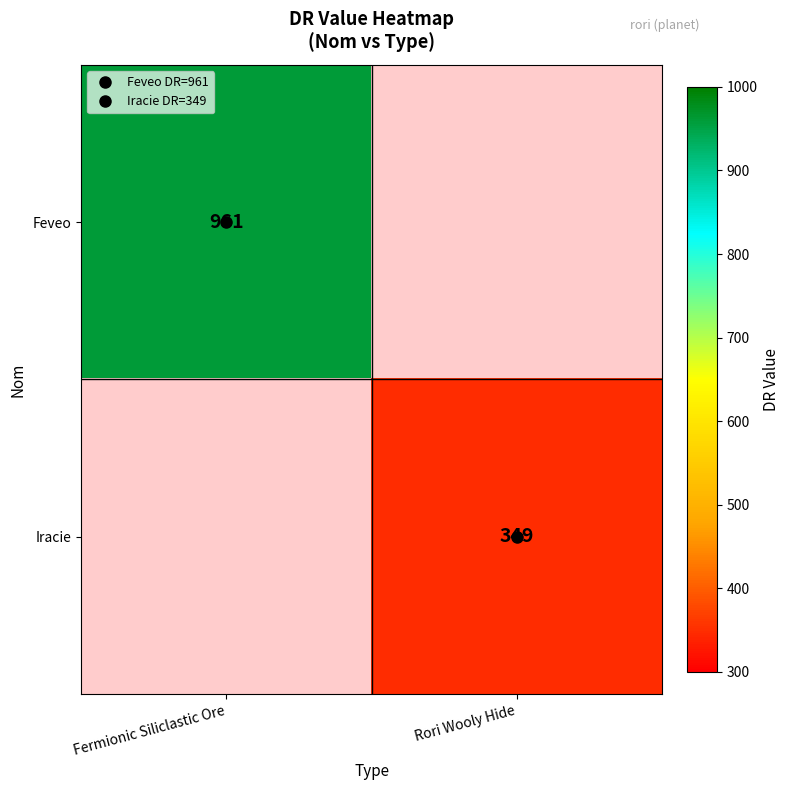

Which series has the largest range (max minus min)?

Feveo